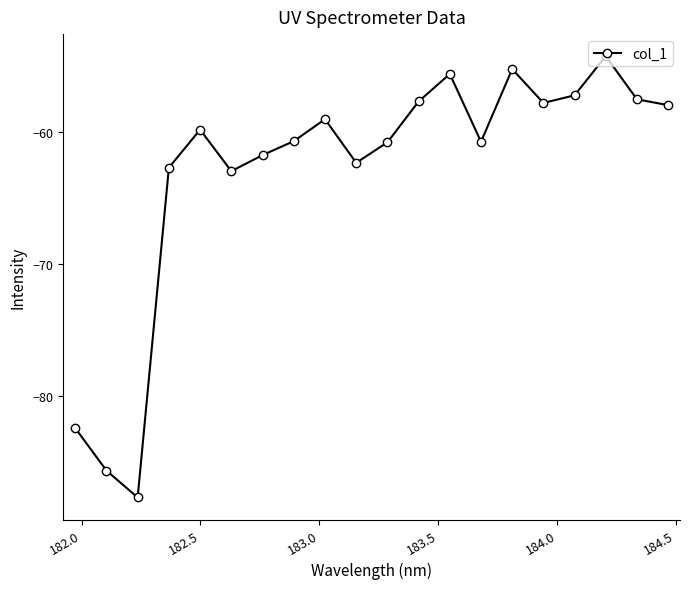

True or false: the data has more than 2 interior local peaks.

True